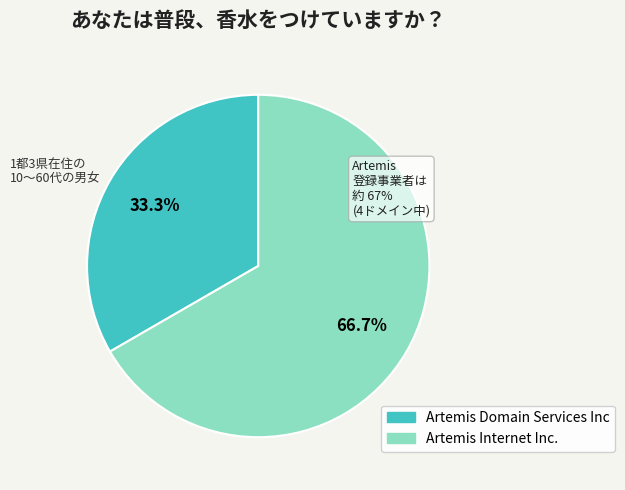

To the nearest percent, what is the combined percentage of Artemis Domain Services Inc and Artemis Internet Inc.?

100%